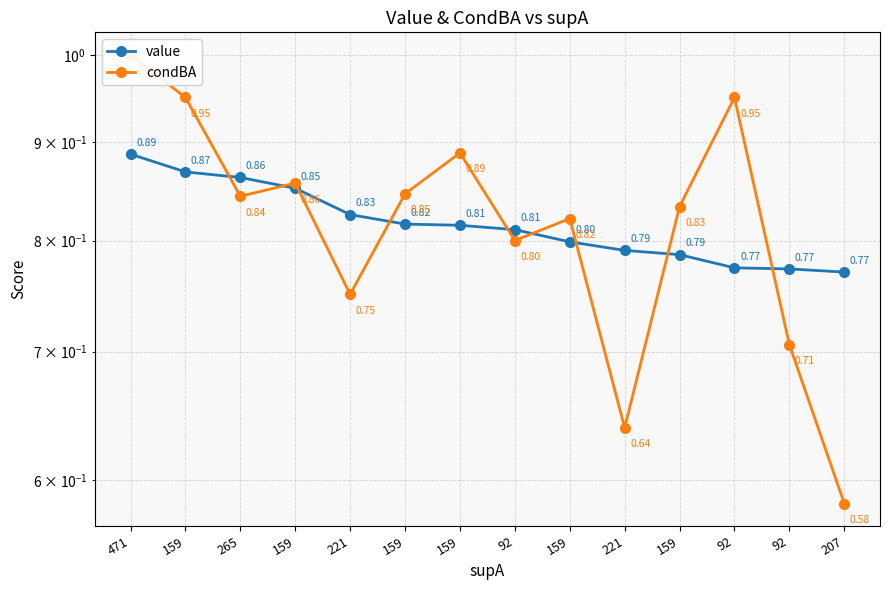

Where is condBA nearest to the value 0?

207